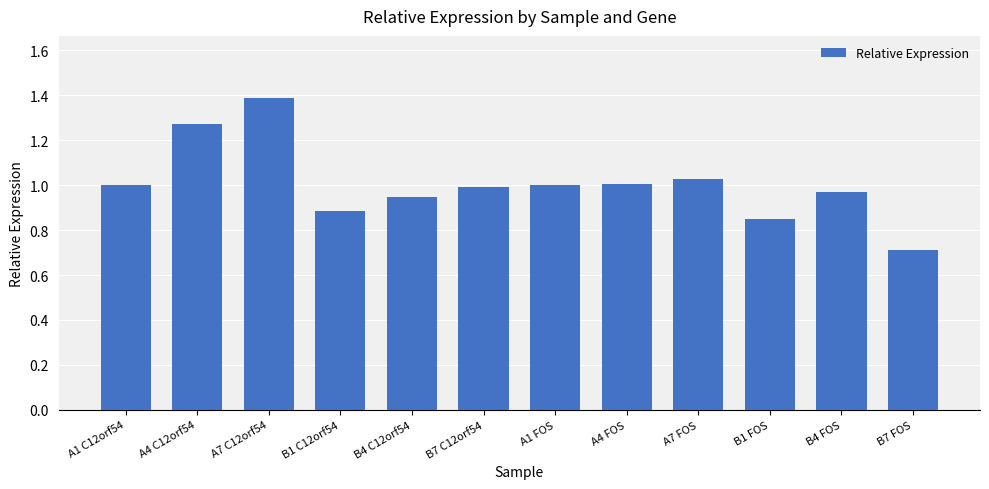

What is the difference between the values at B1 C12orf54 and A7 C12orf54?

0.5